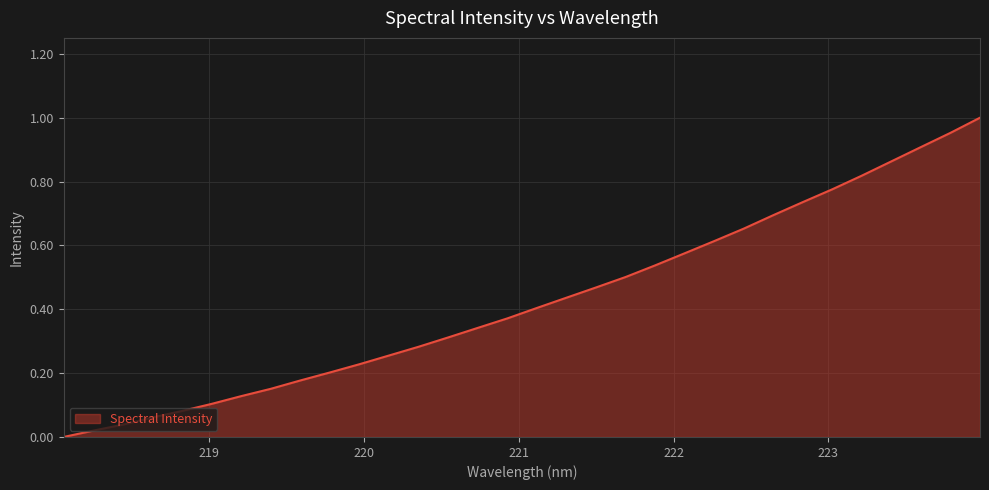

Does the chart have visible grid lines?

Yes